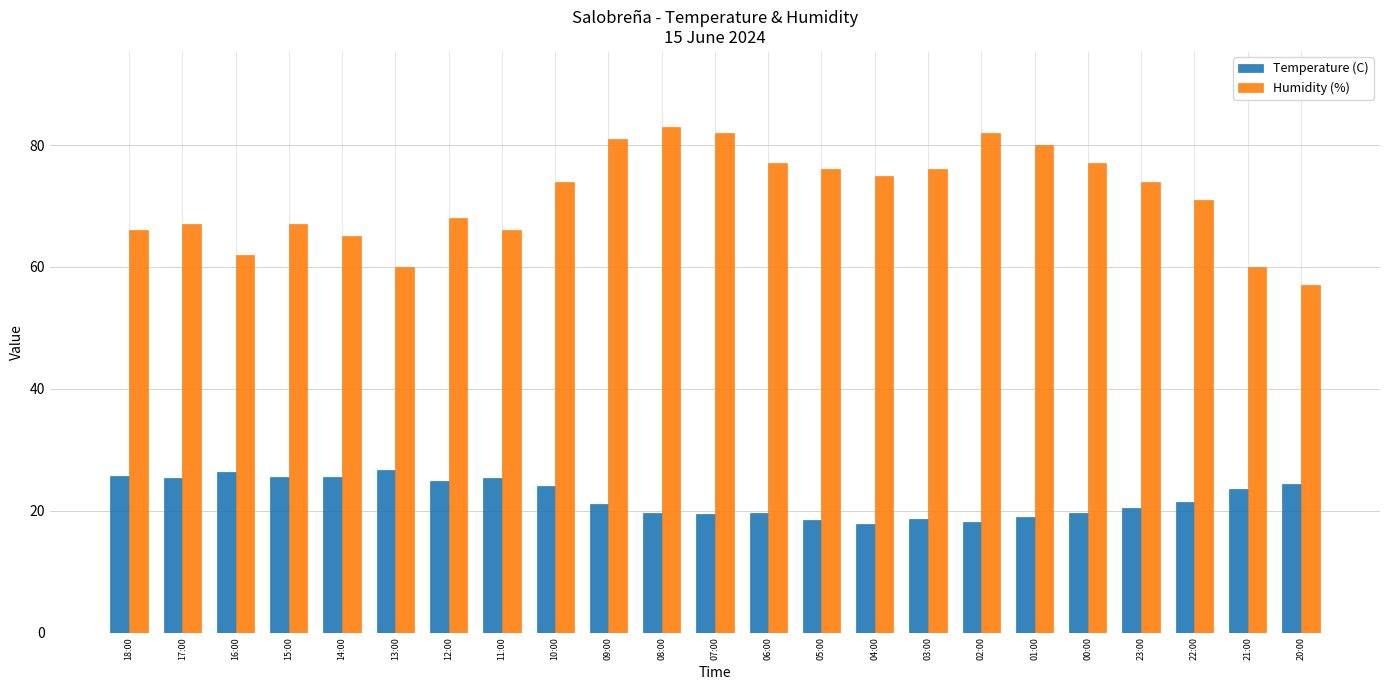

What is the label of the 21st bar from the right?

16:00